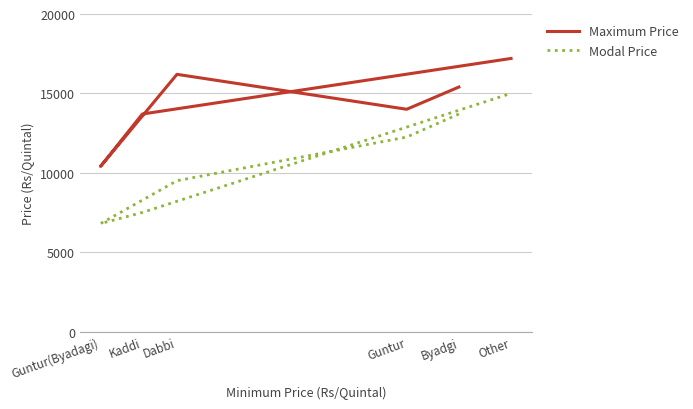

True or false: Modal Price has more than 1 points higher than both neighbors.

False